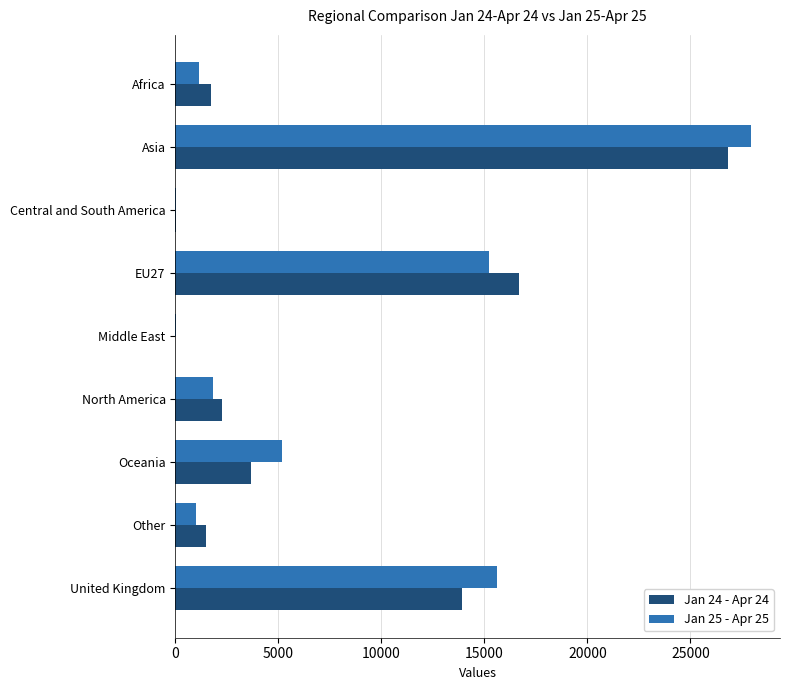

Which category has the highest value across all series?

Asia